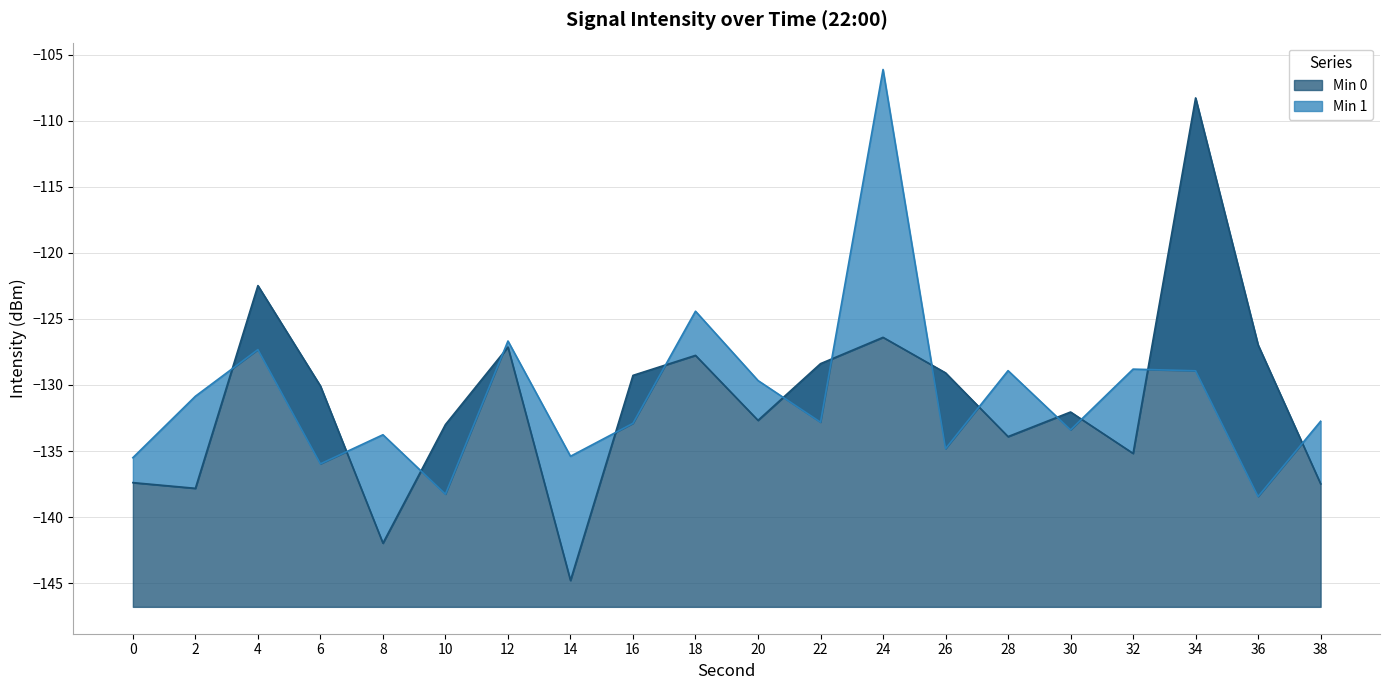

At how many categories does at least one series exceed -111?

2